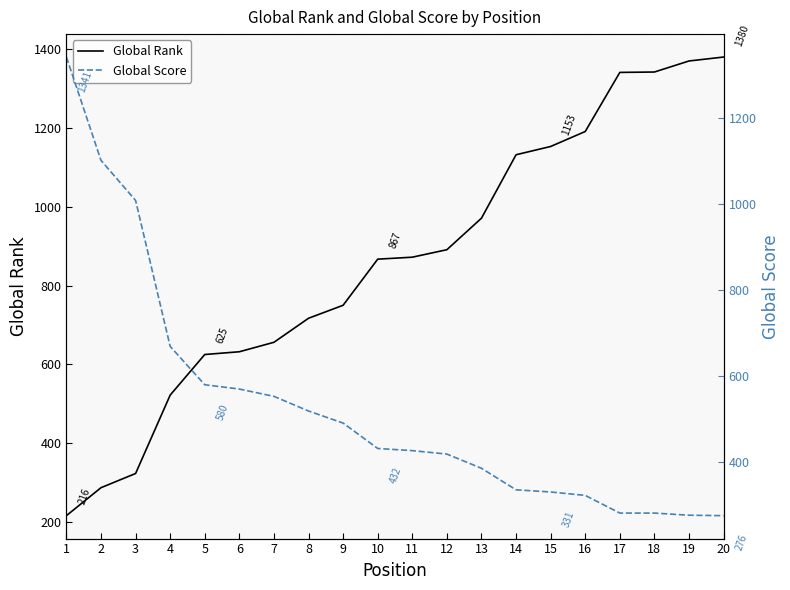

At which label is Global Score closest to 808?

4